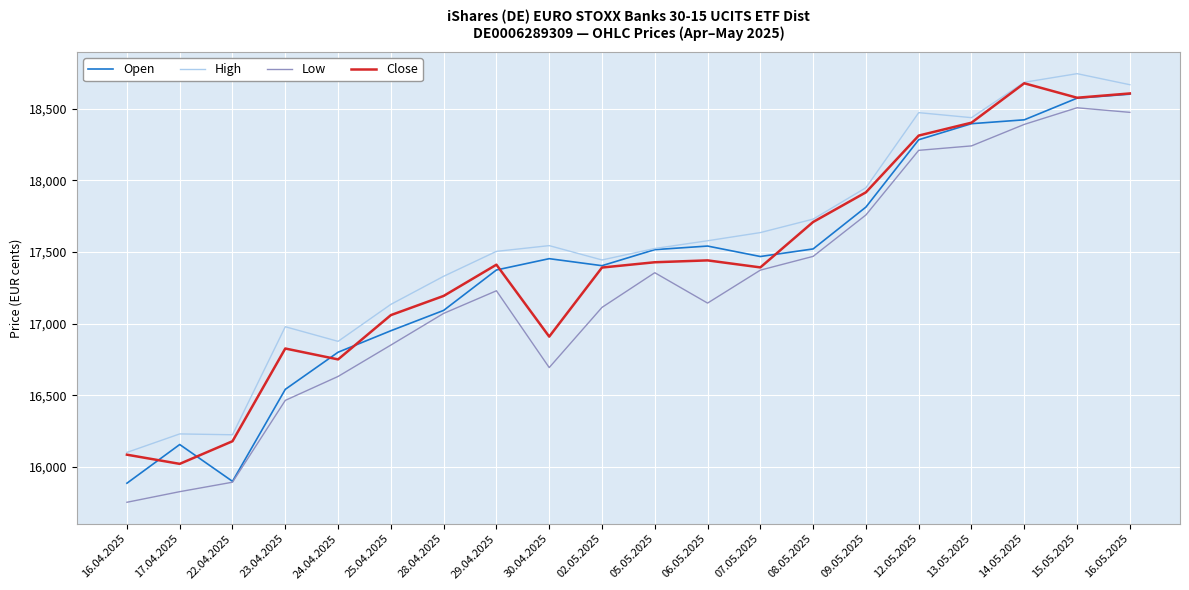

What is the approximate value of High at 28.04.2025, to the nearest 50?

17350